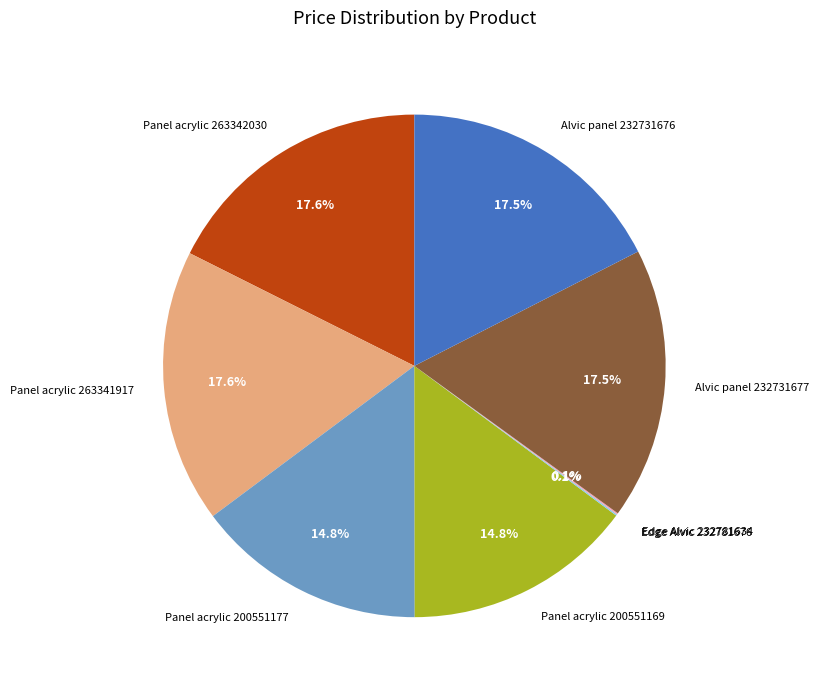

What is the ratio of the value at Panel acrylic 200551169 to the value at Alvic panel 232731677?

0.8